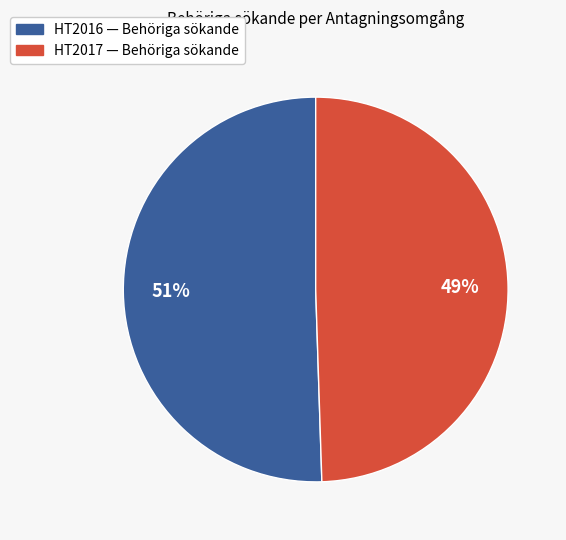

Is the sum of HT2017 — Behöriga sökande and HT2016 — Behöriga sökande greater than half?

Yes